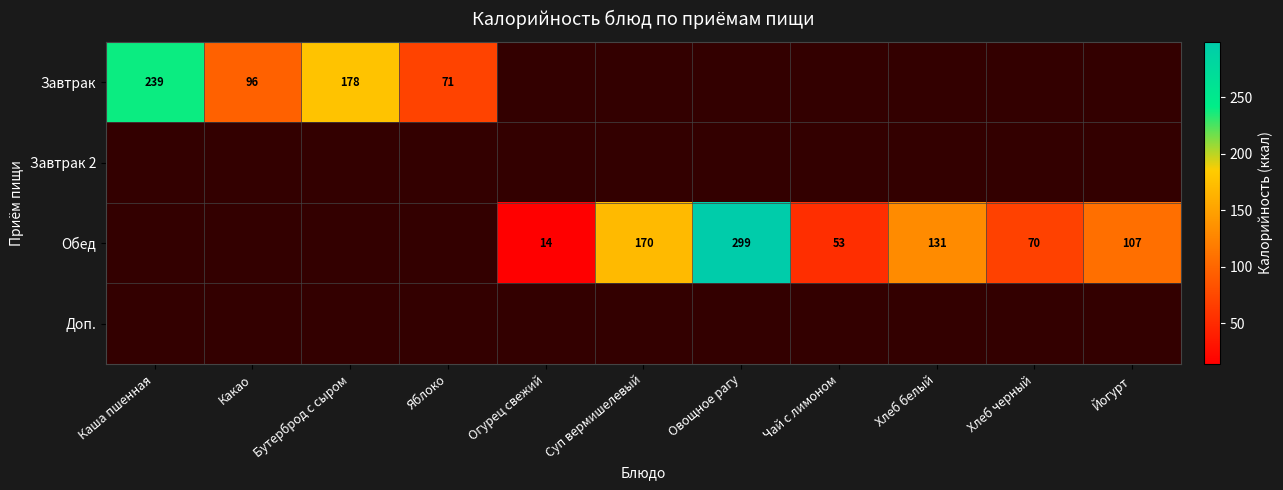

True or false: Обед has a value of 131 at Хлеб белый.

True